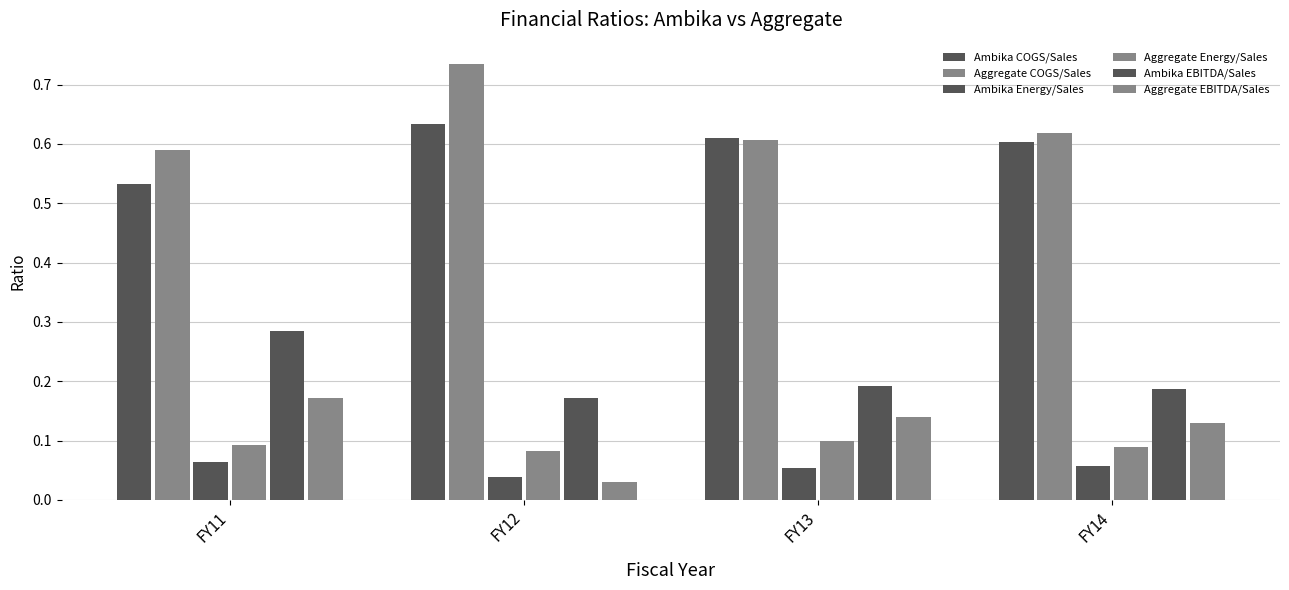

What is the average value of the Ambika COGS/Sales series?

0.6